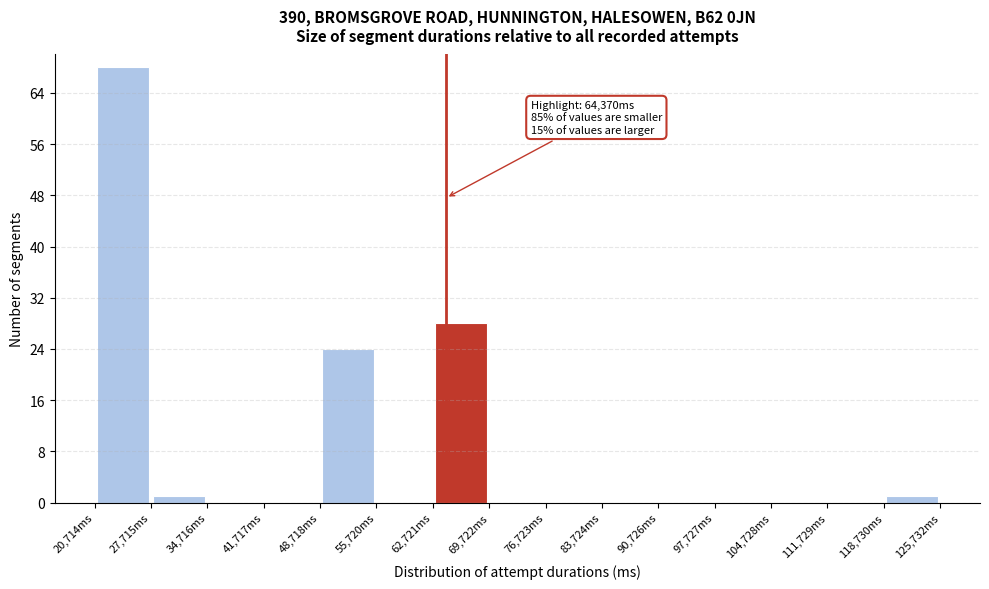

Which range on the x-axis has the tallest bar?

21000 to 28000